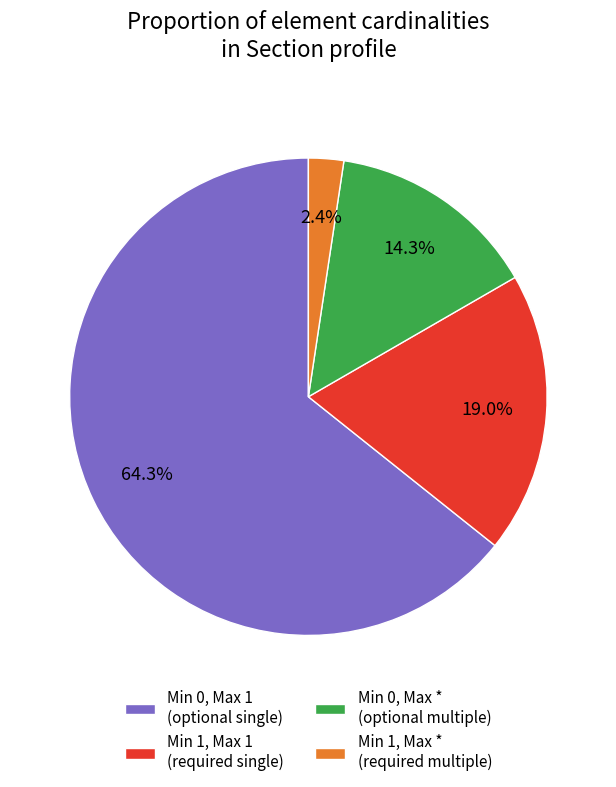

Count the number of slices in the pie.

4